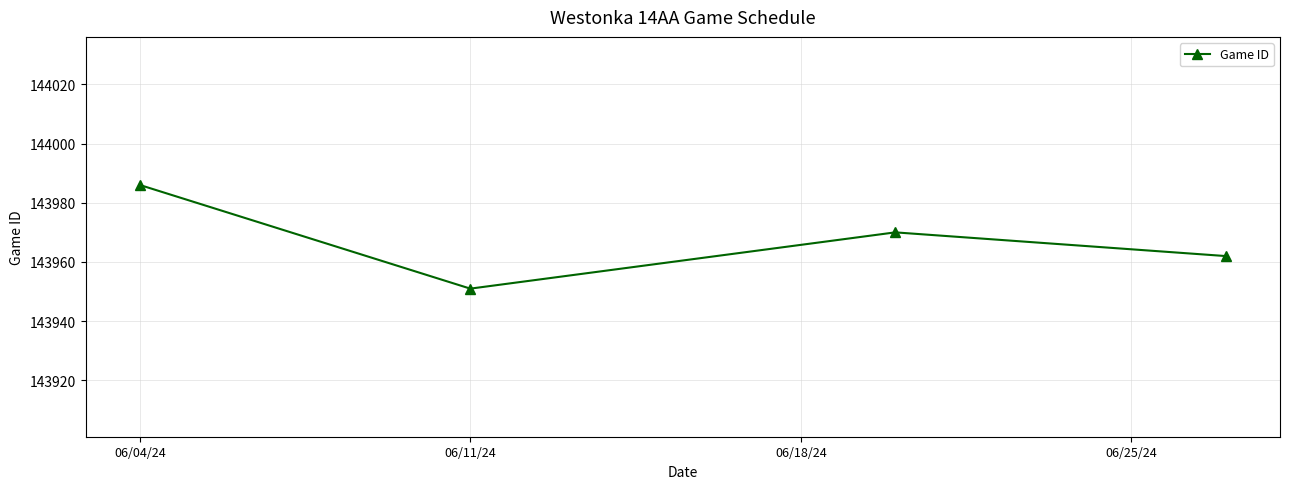

How many points are lower than both their immediate neighbors (excluding endpoints)?

1